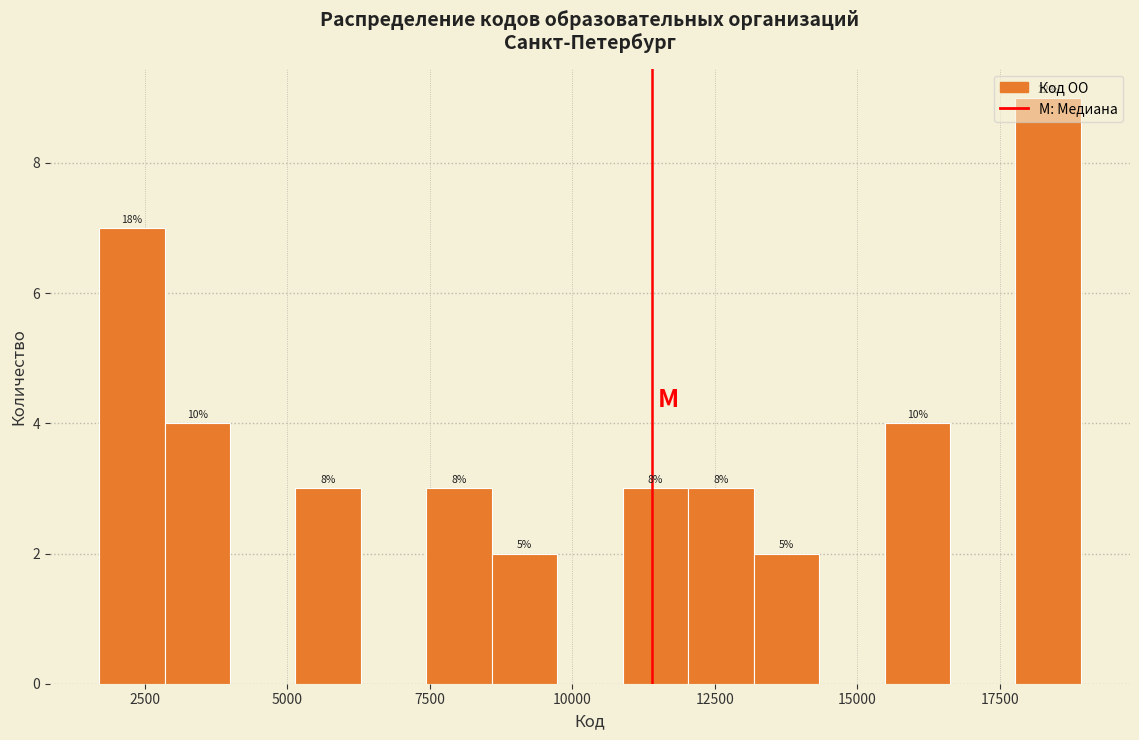

Read against the x-axis, roughly where is the centre of the tallest bar?

18500